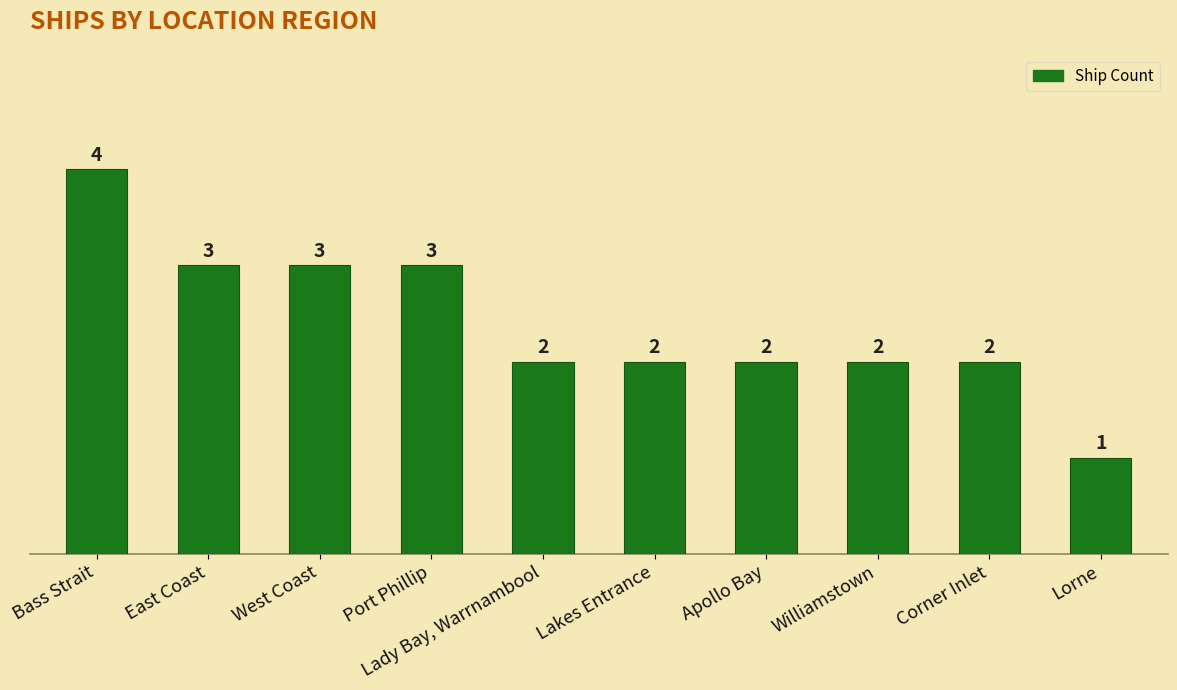

What is the value of the 4th bar from the left?

3